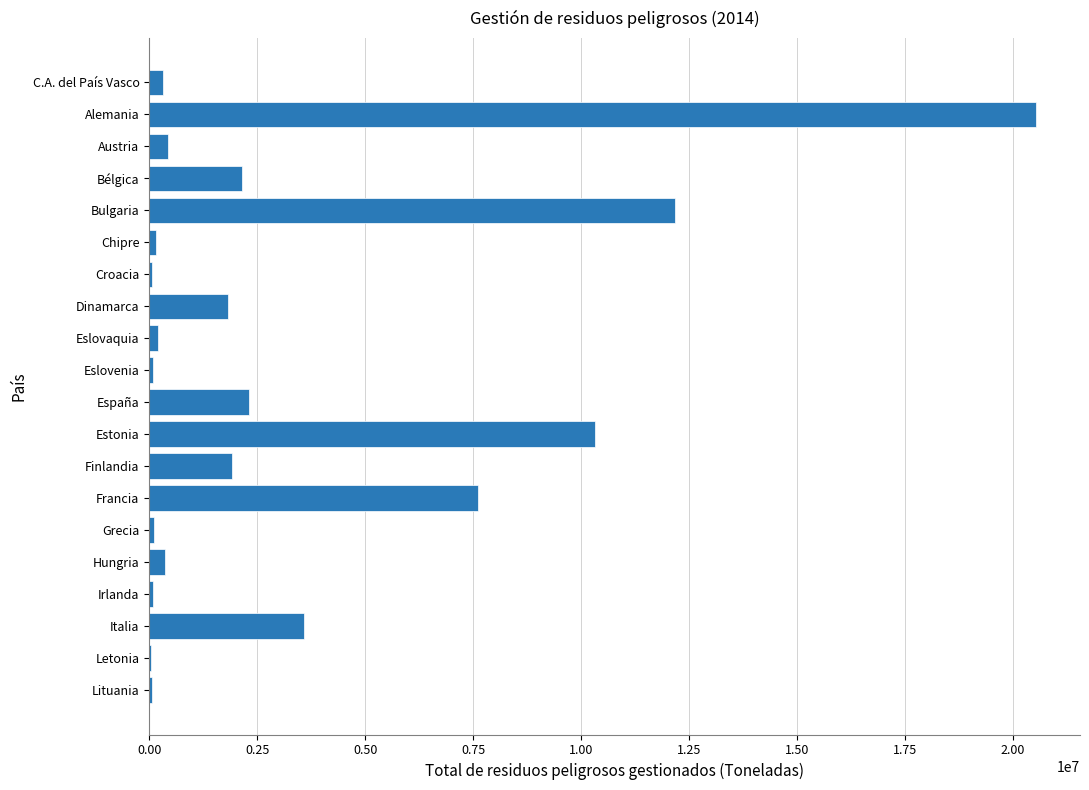

The chart shows a value of 12176438.0 at Bulgaria. True or false?

True